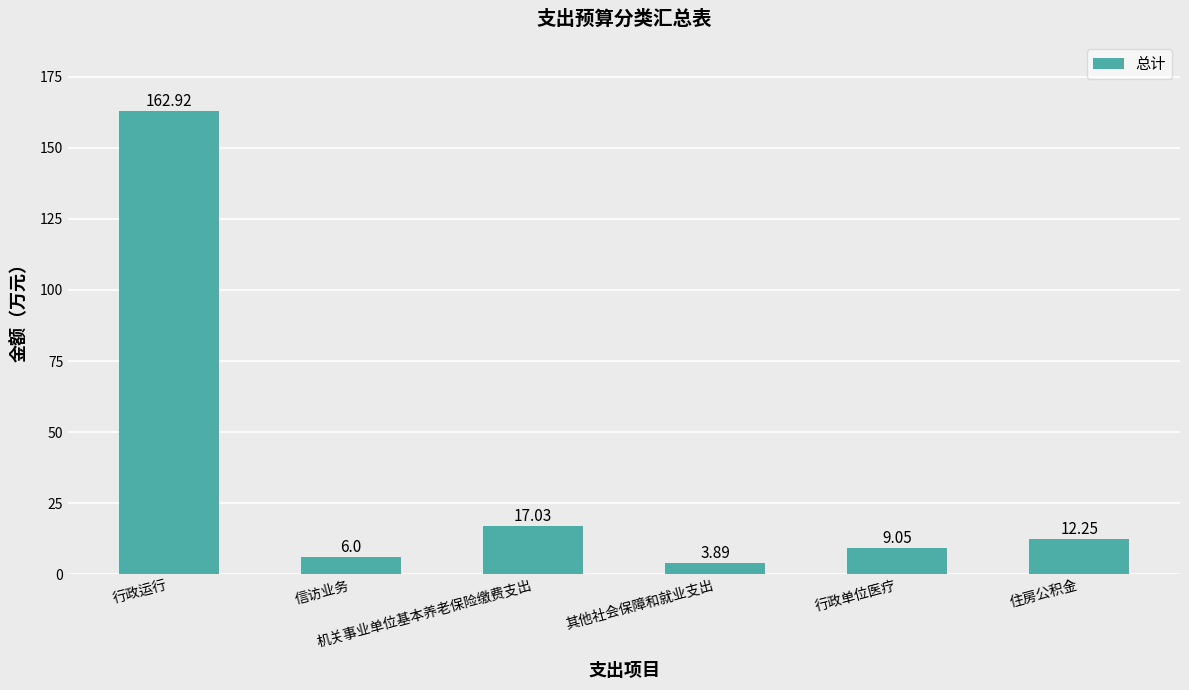

What is the ratio of the value at 住房公积金 to the value at 行政运行?

0.1